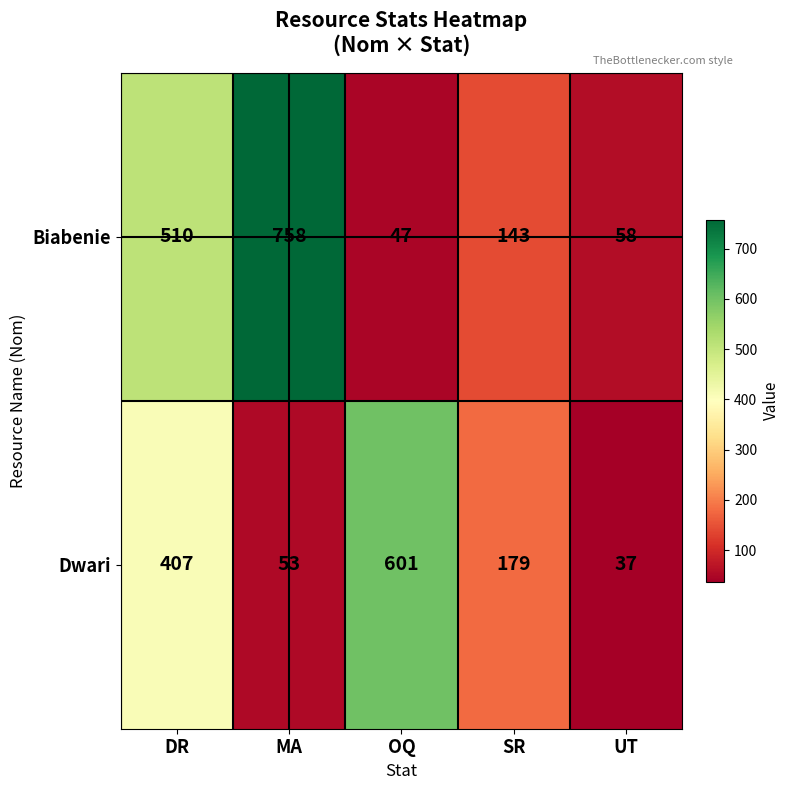

List the series in order of their peak value, lowest first.

Dwari, Biabenie